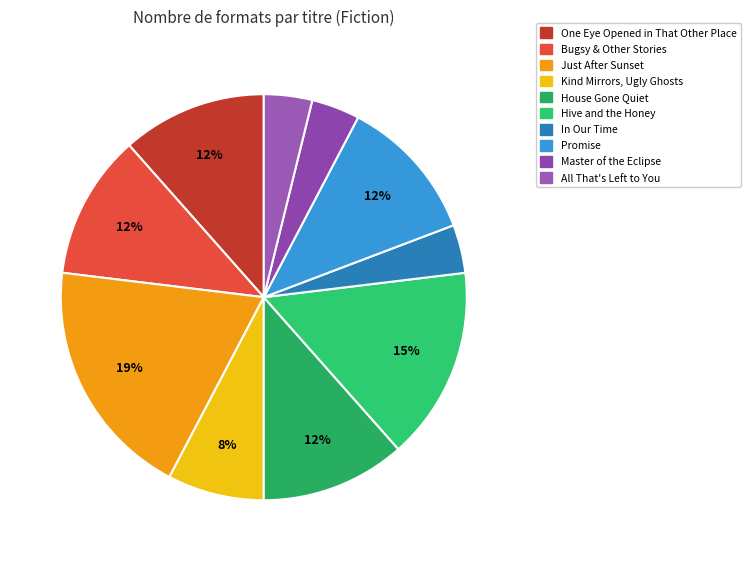

To the nearest percent, what portion does Just After Sunset represent?

19%